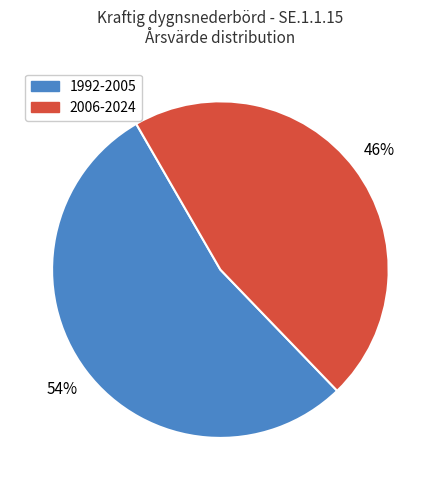

To the nearest percent, what is the difference between the largest and smallest slice percentages?

8%